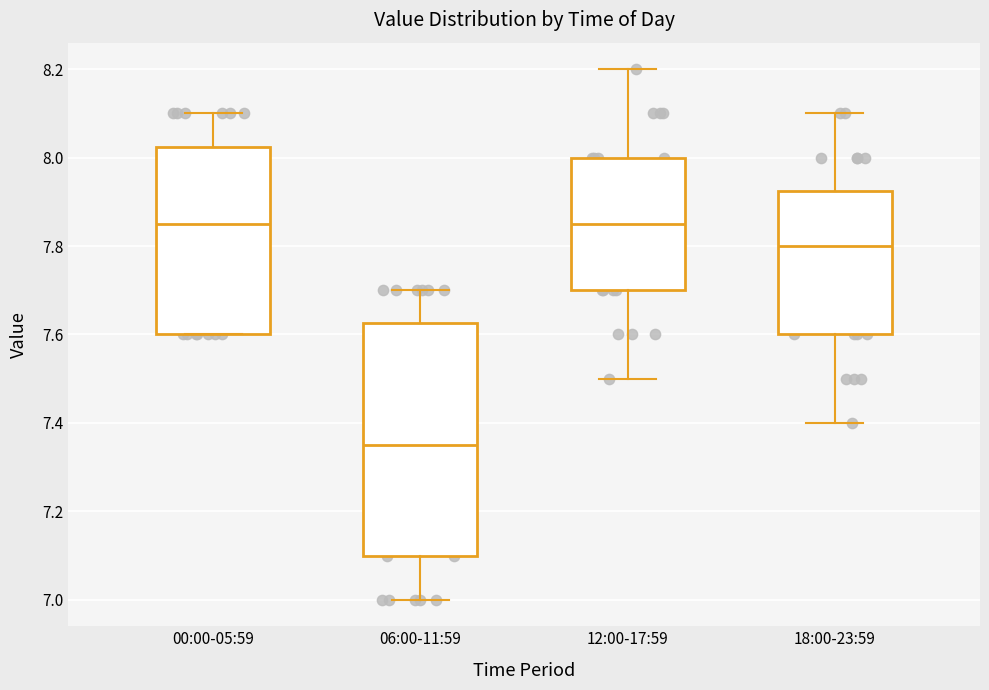

Reading left to right, transcribe this box plot: for each box, give where its median line is, the range the box spans, and where its two whiskers end, as read against the y-axis. The values are not printed on the chart, so give them approximately, as read against the axis.

00:00-05:59: median 7.86, box 7.60 to 8.02, whiskers 7.60 to 8.10
06:00-11:59: median 7.36, box 7.10 to 7.62, whiskers 7.00 to 7.70
12:00-17:59: median 7.86, box 7.70 to 8.00, whiskers 7.50 to 8.20
18:00-23:59: median 7.80, box 7.60 to 7.92, whiskers 7.40 to 8.10